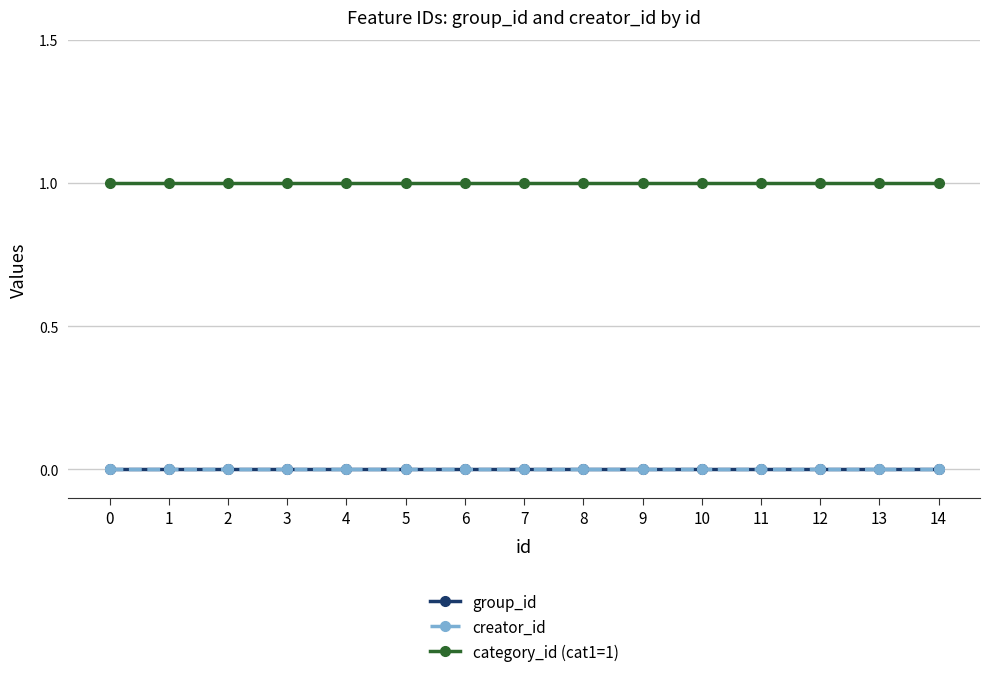

Is this an area chart (filled region under the line)?

No